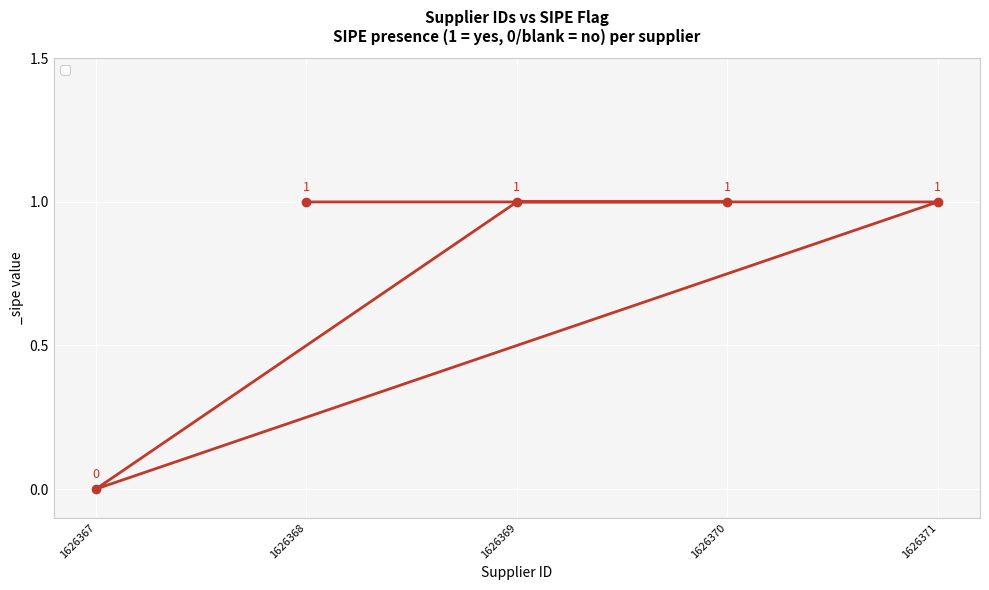

True or false: the data has more than 2 interior local peaks.

False